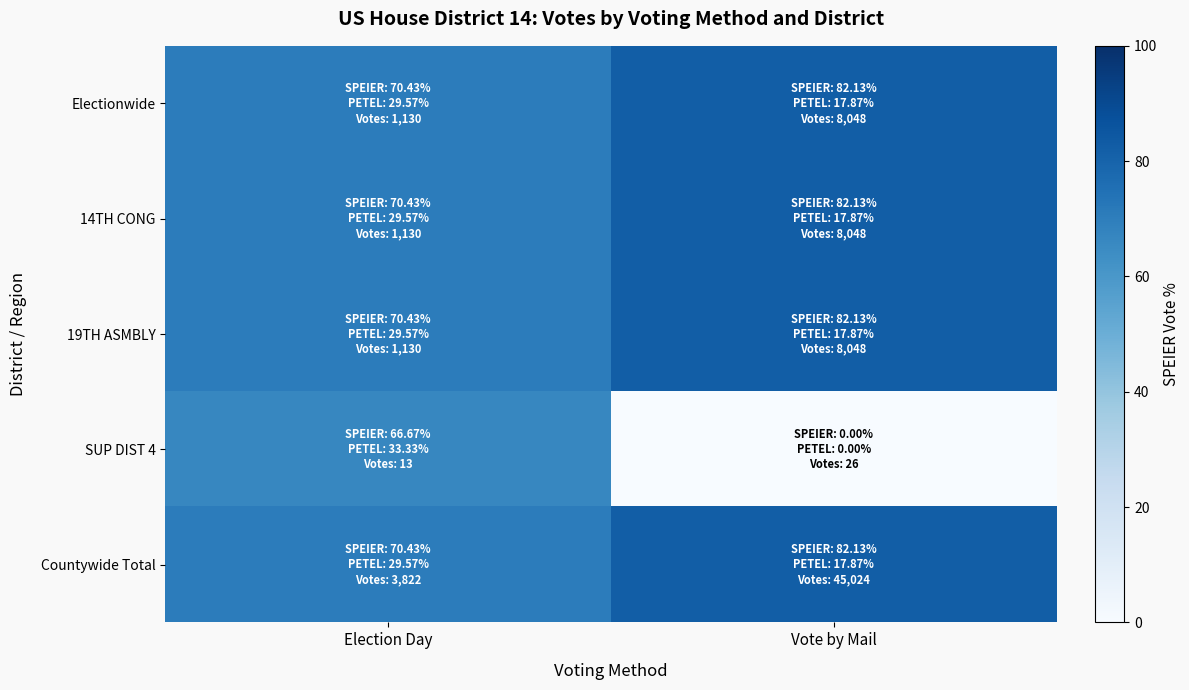

What is the spread (max minus min) of values at Vote by Mail?

82.1